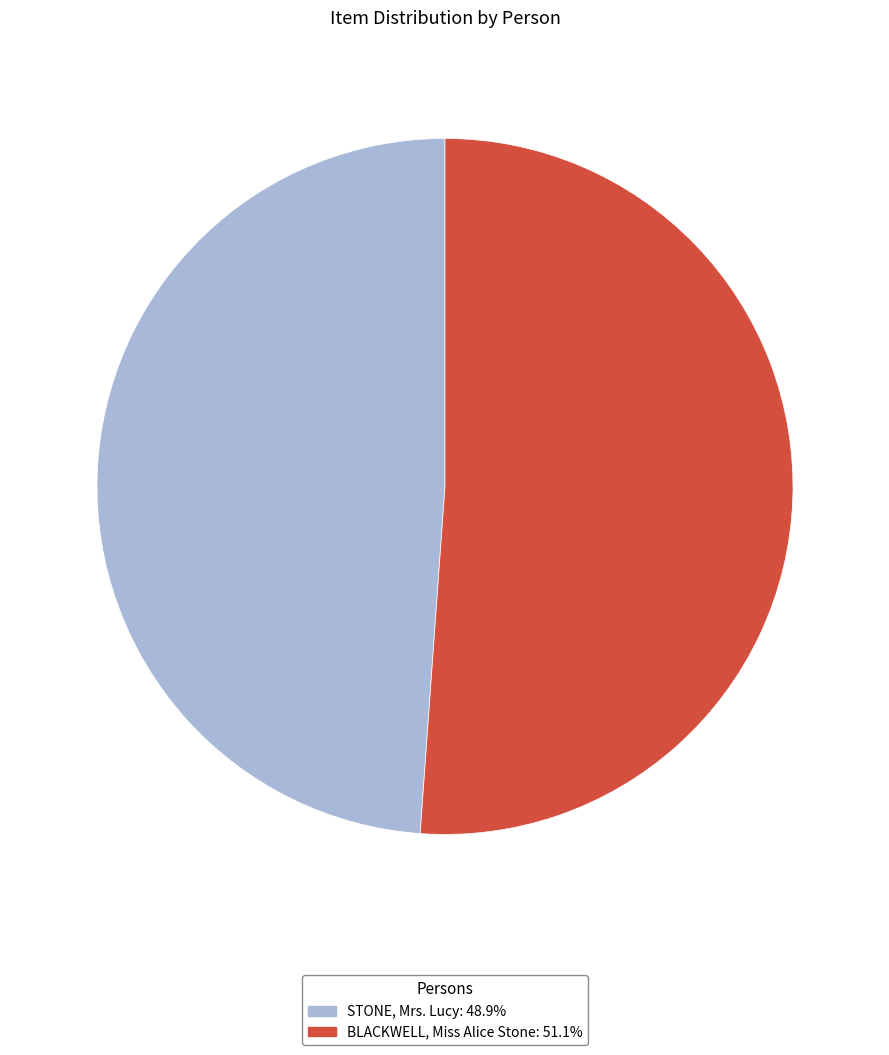

Is it true that BLACKWELL, Miss Alice Stone is 51% of the pie?

True